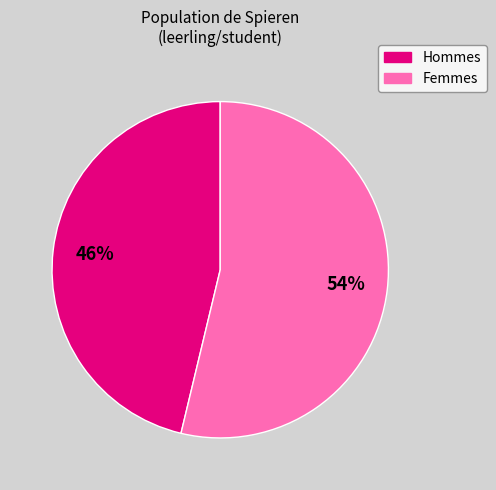

To the nearest percent, what is the average slice percentage?

50%